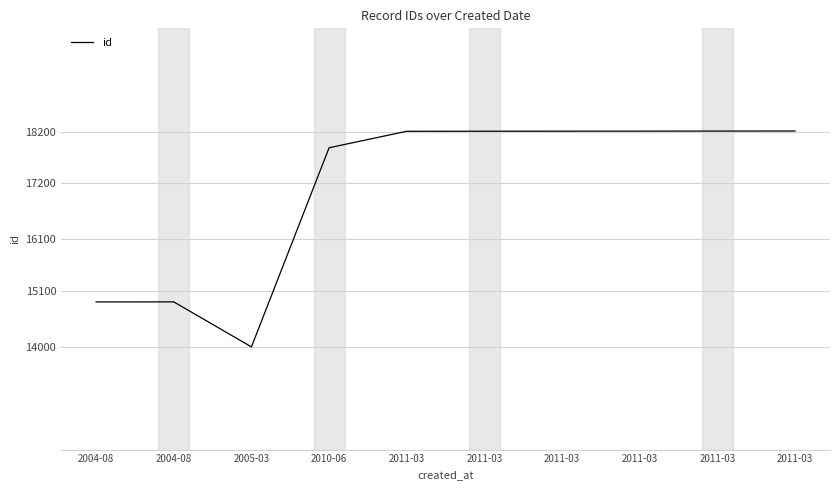

Count the number of categories in the chart.

10